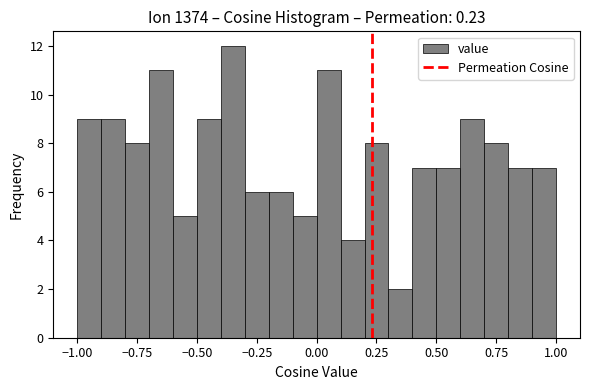

Read against the x-axis, roughly where is the centre of the tallest bar?

-0.35